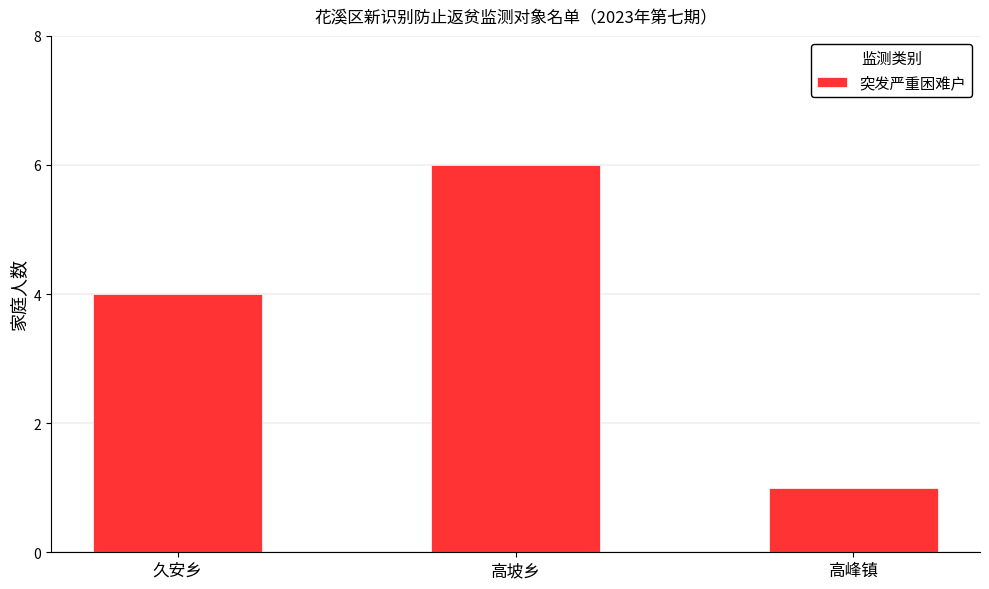

What is the change in value from 久安乡 to 高坡乡?

+2